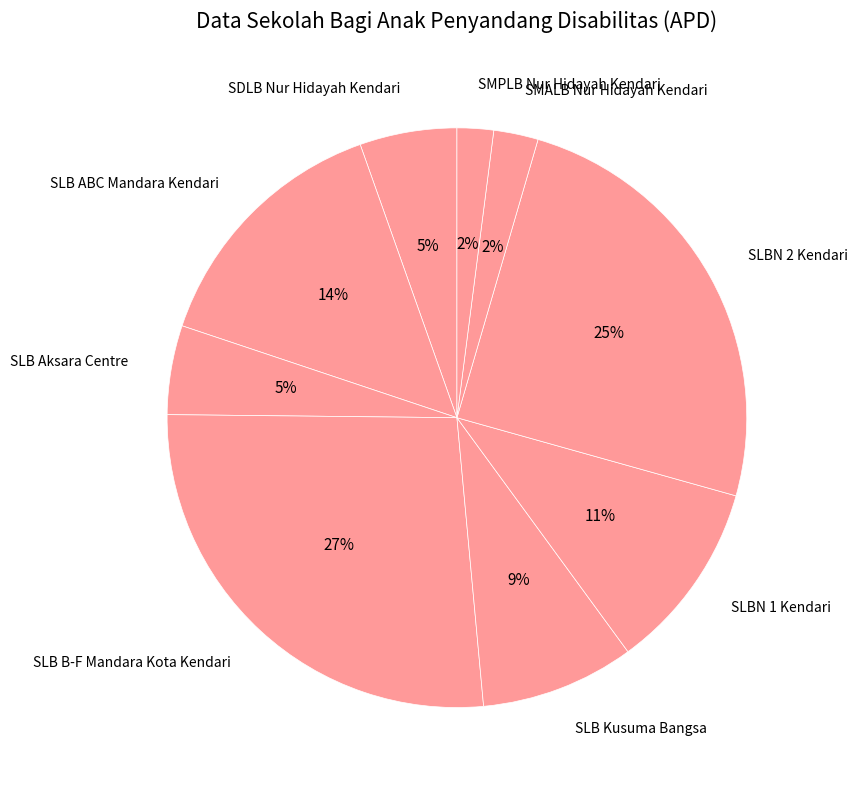

Does SMPLB Nur Hidayah Kendari account for over 50% of the chart?

No